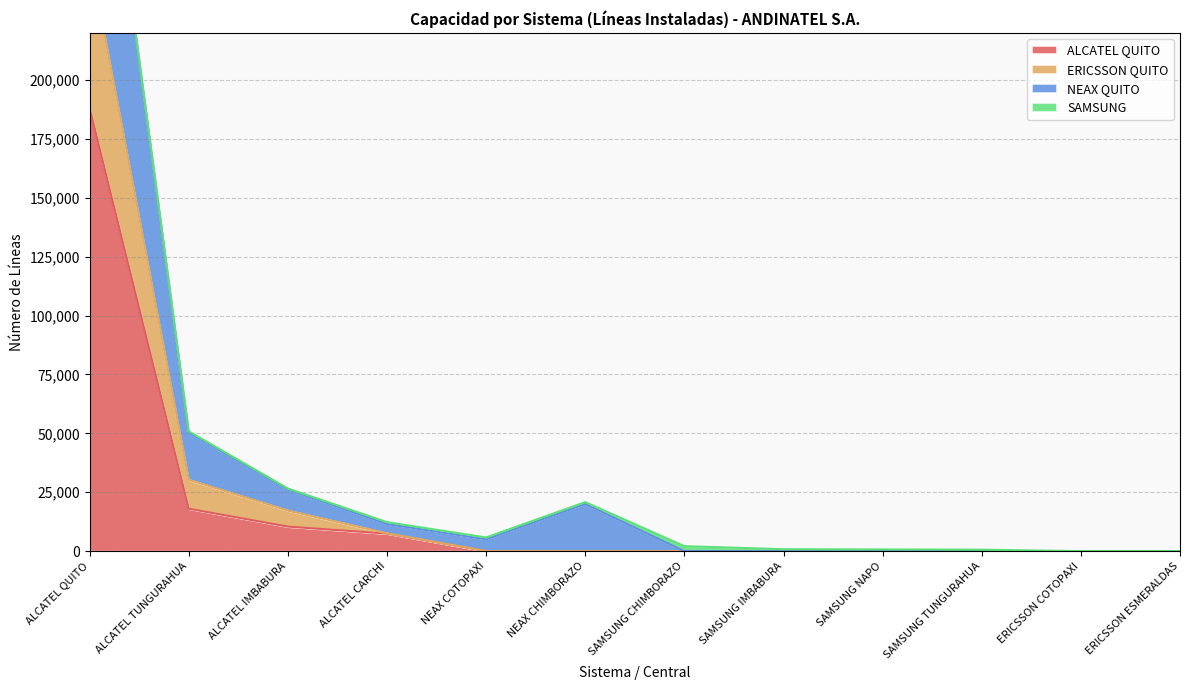

In NEAX QUITO, how many points are higher than both neighbors (excluding endpoints)?

1